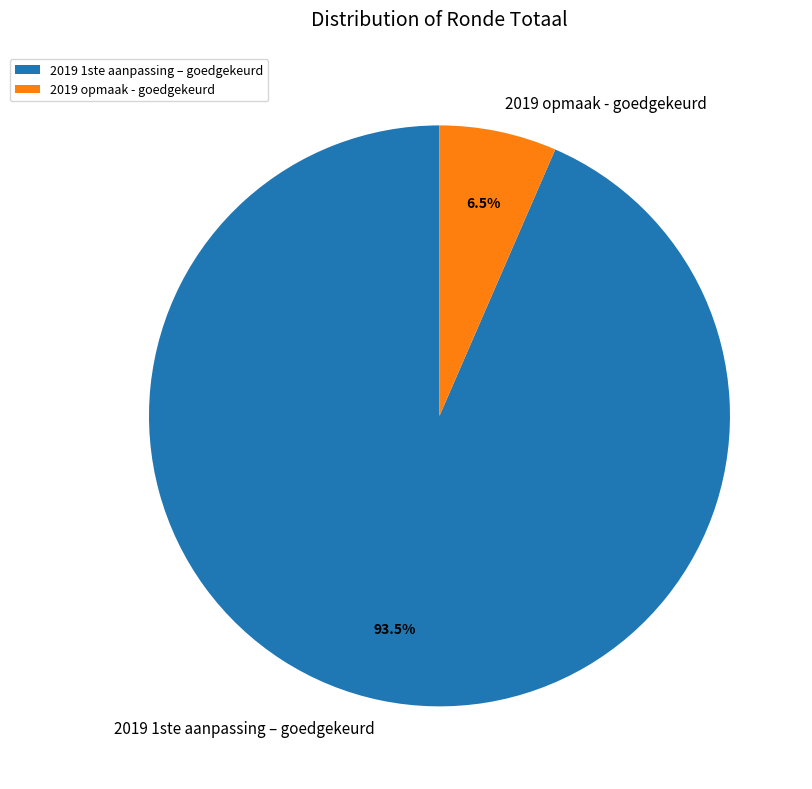

Which slice represents more than half of the pie?

2019 1ste aanpassing – goedgekeurd